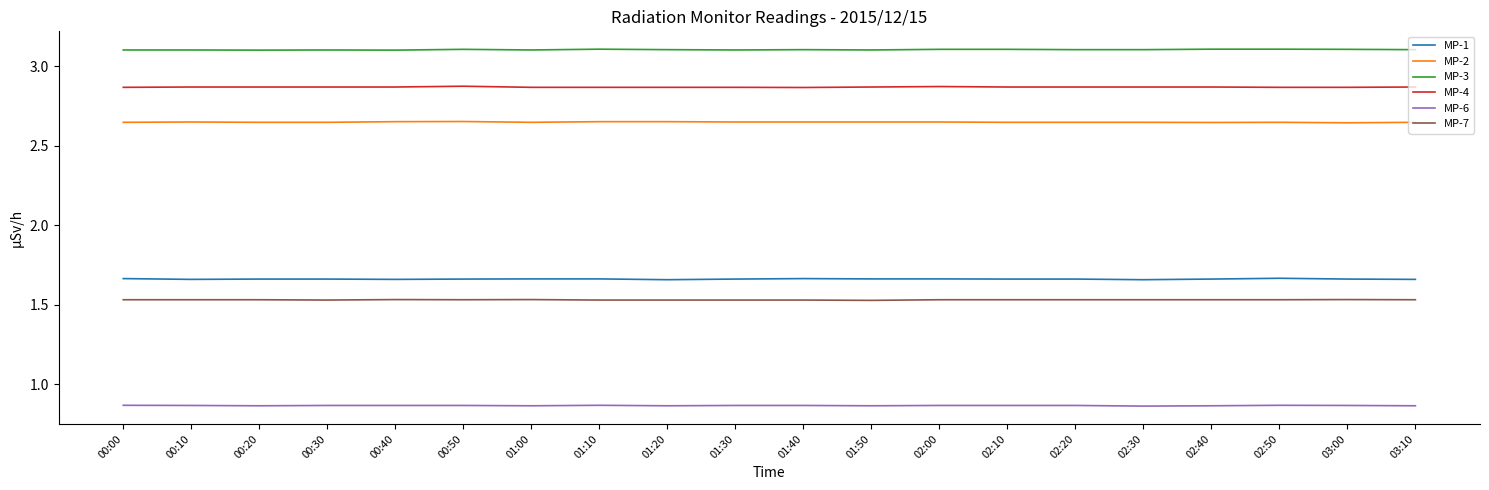

True or false: MP-3 has a value of 3.1 at 01:30.

True